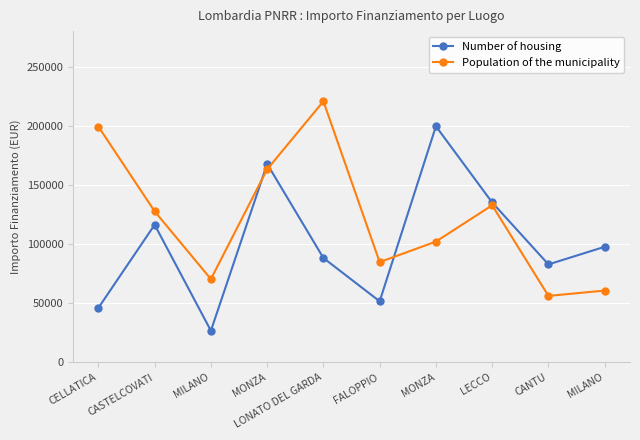

What is the difference between the Number of housing values at MILANO and LONATO DEL GARDA?

9481.1